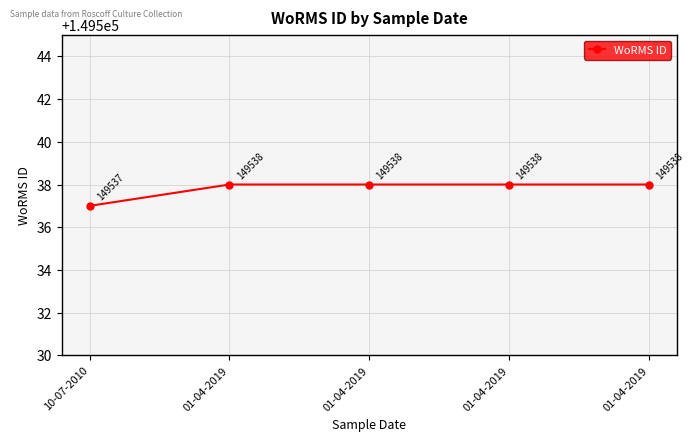

Does the chart display data point markers on the line(s)?

Yes